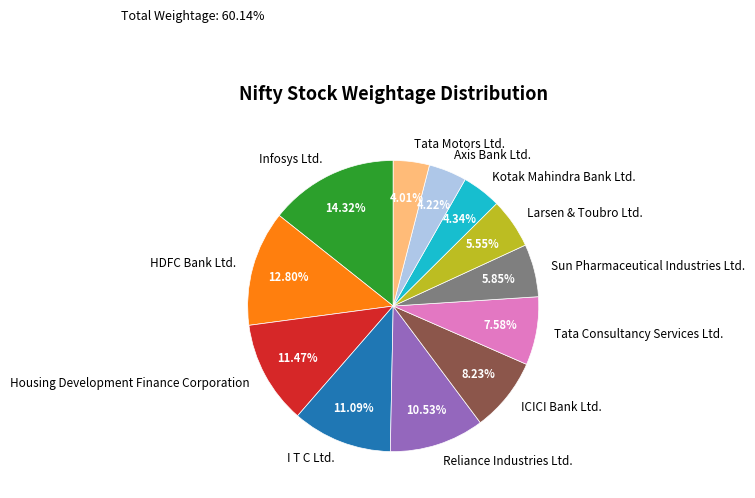

The Axis Bank Ltd. slice represents 4% of the pie. True or false?

True